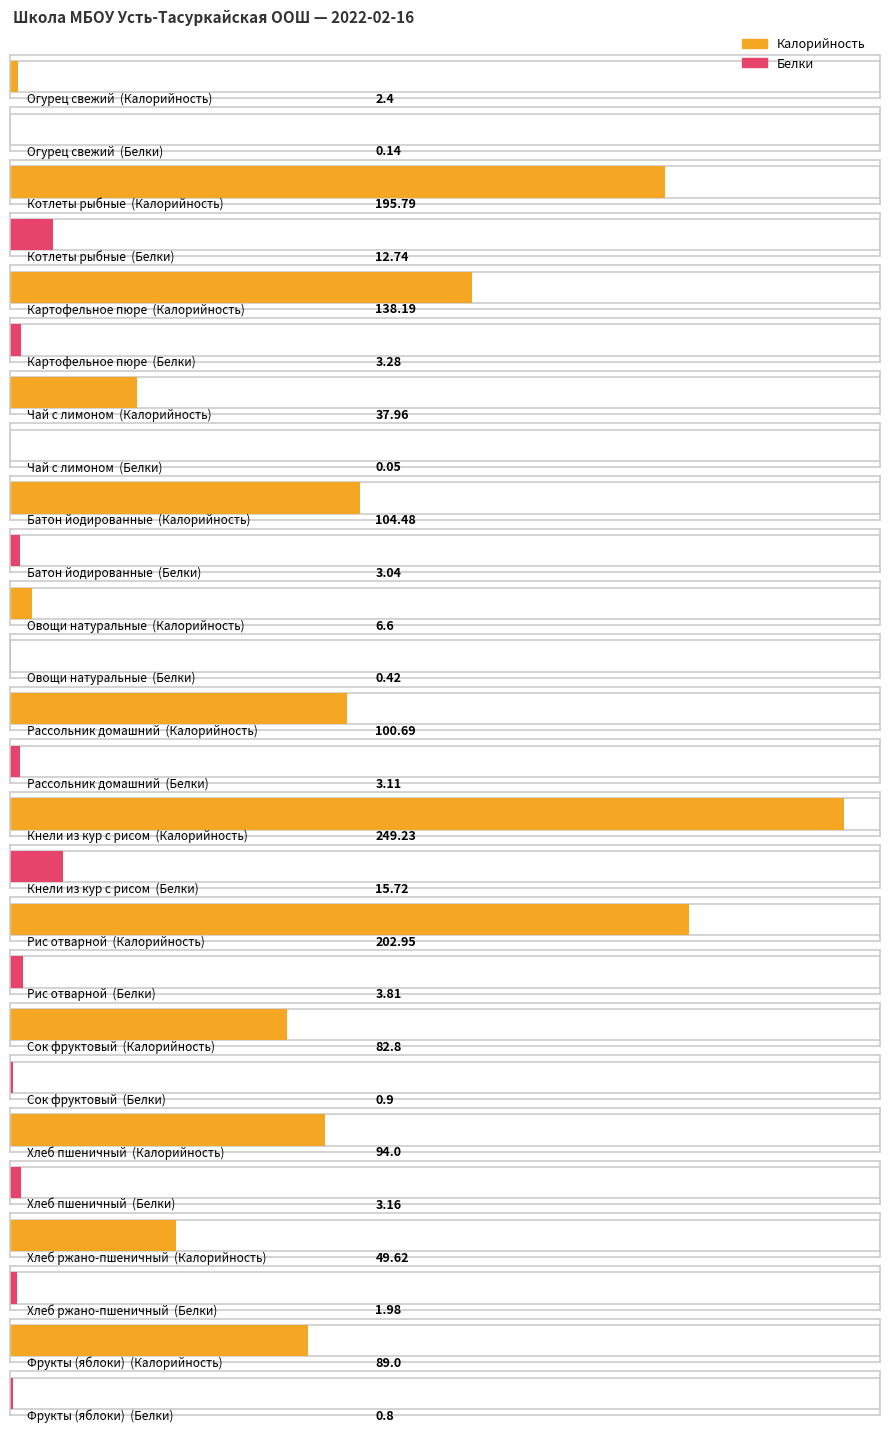

At Кнели из кур с рисом, list the series in order from smallest to largest.

Белки, Калорийность